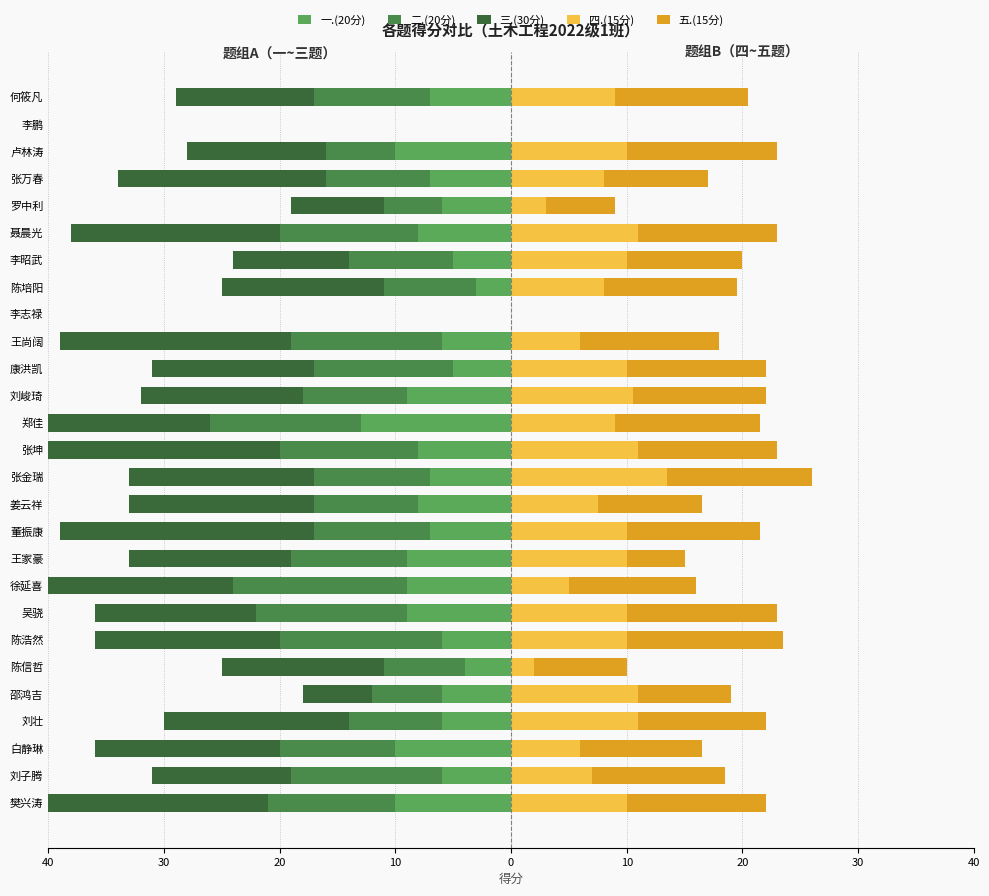

What are all the series names shown in the legend?

一.(20分), 二.(20分), 三.(30分), 四.(15分), 五.(15分)